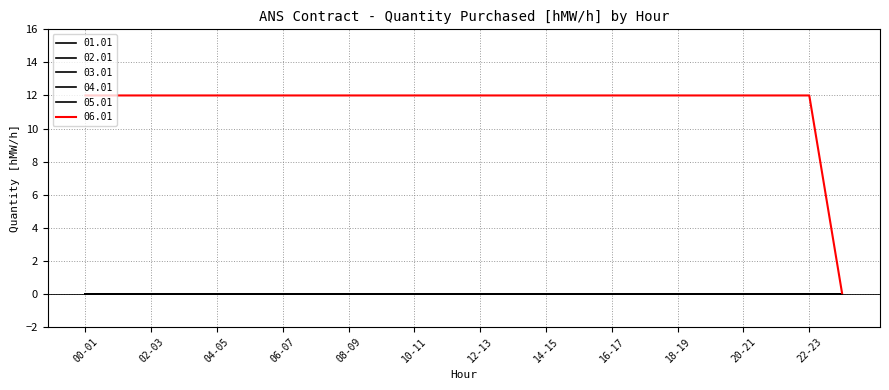

Where is 04.01 nearest to the value 0?

00-01